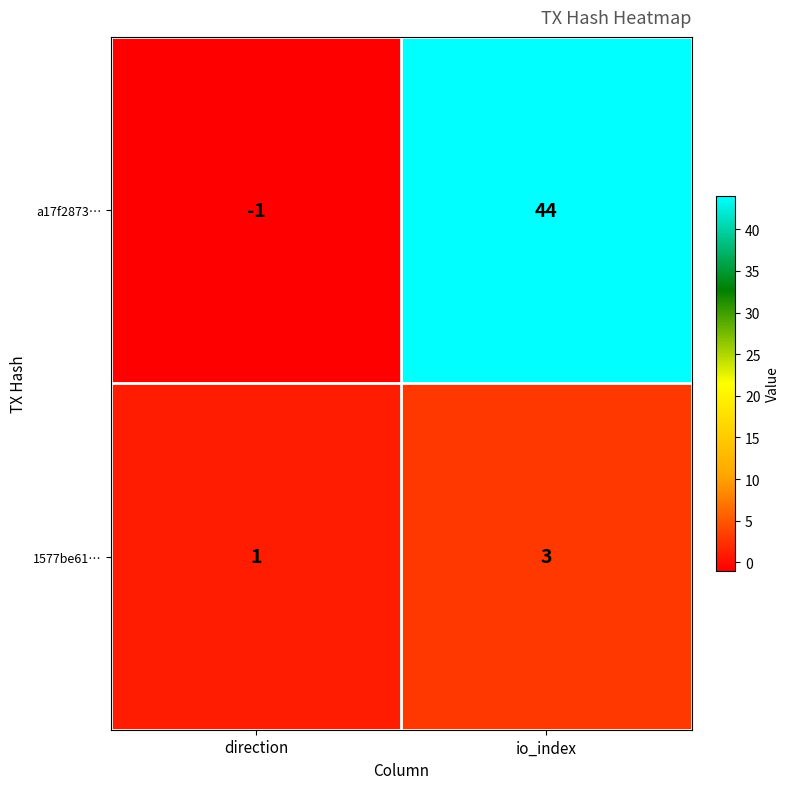

Is it true that 1577be61… equals 3 at io_index?

True